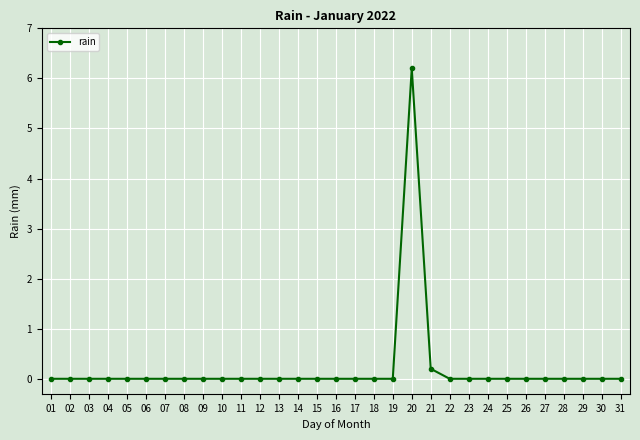

Reading left to right, extract all data points from this chart.

01=0.0	02=0.0	03=0.0	04=0.0	05=0.0	06=0.0	07=0.0	08=0.0	09=0.0	10=0.0	11=0.0	12=0.0	13=0.0	14=0.0	15=0.0	16=0.0	17=0.0	18=0.0	19=0.0	20=6.2	21=0.2	22=0.0	23=0.0	24=0.0	25=0.0	26=0.0	27=0.0	28=0.0	29=0.0	30=0.0	31=0.0